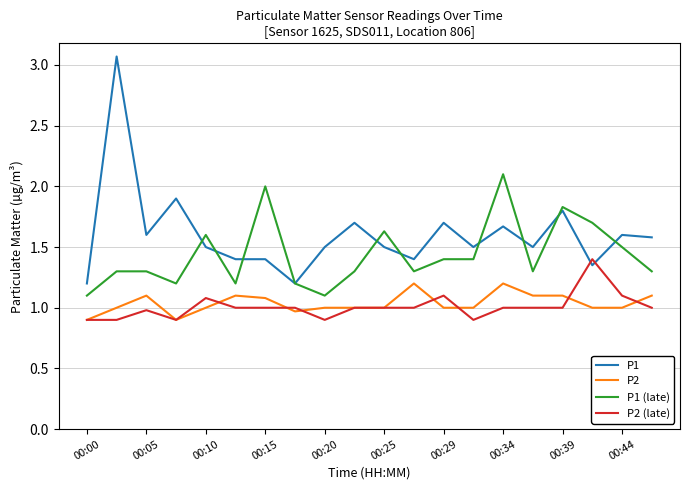

What is the highest value of the P1 (late) series?

2.1